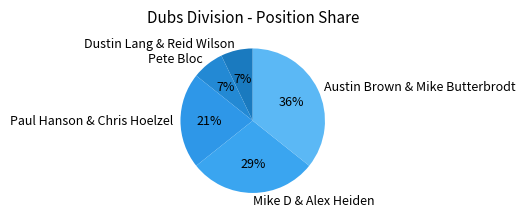

Which slice is the largest?

Austin Brown & Mike Butterbrodt